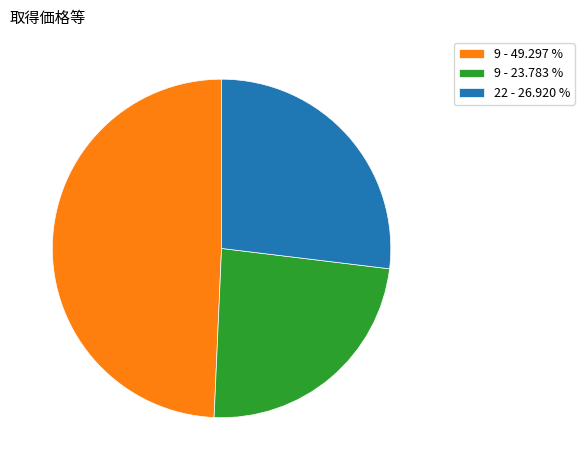

Is the sum of 9 - 49.297 % and 22 - 26.920 % greater than half?

Yes